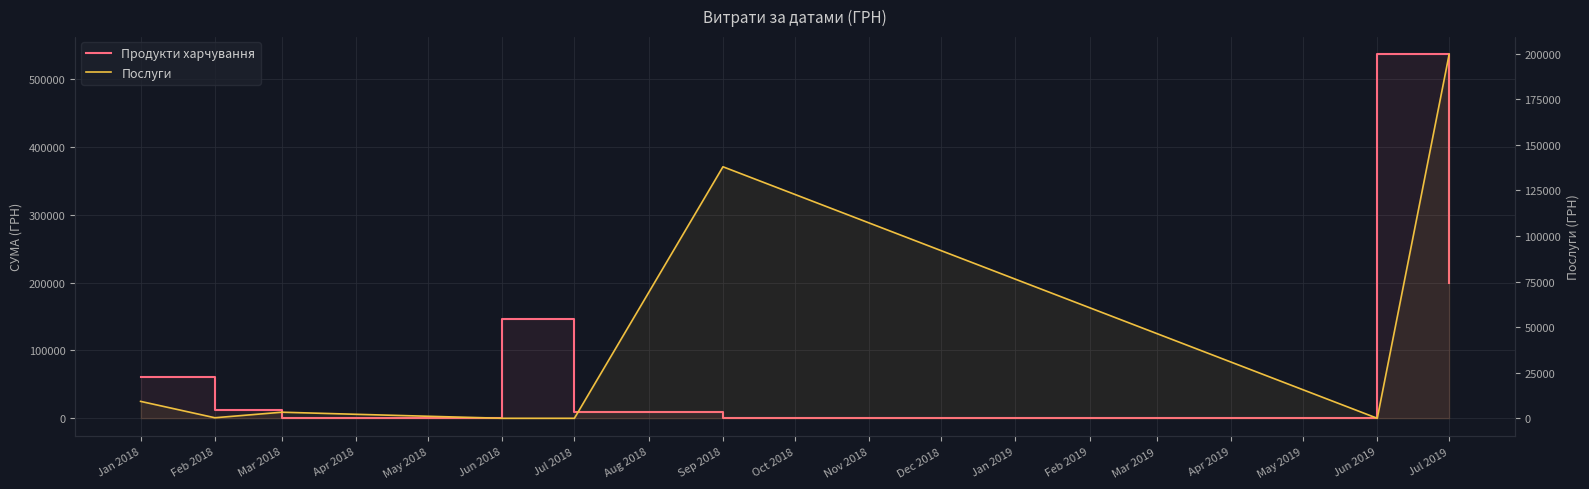

What are all the series names shown in the legend?

Продукти харчування, Послуги